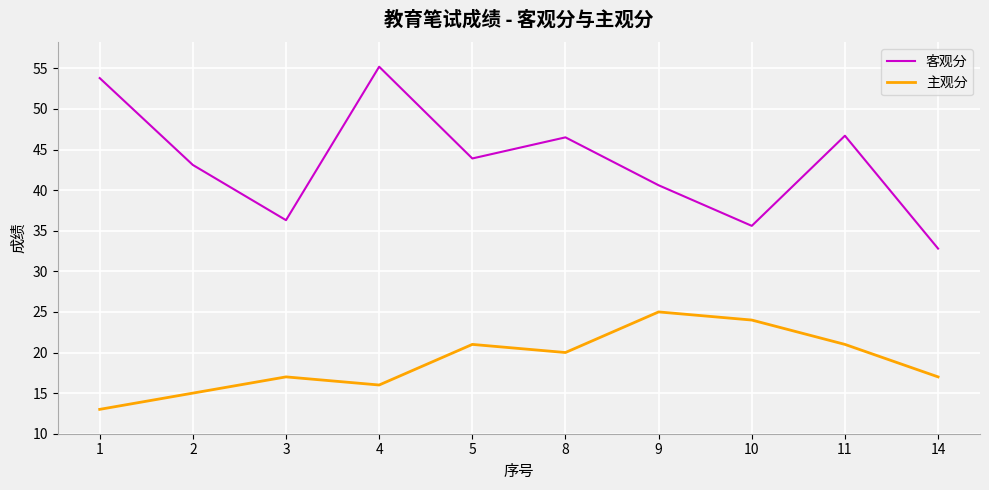

Which series has the widest spread of values?

客观分